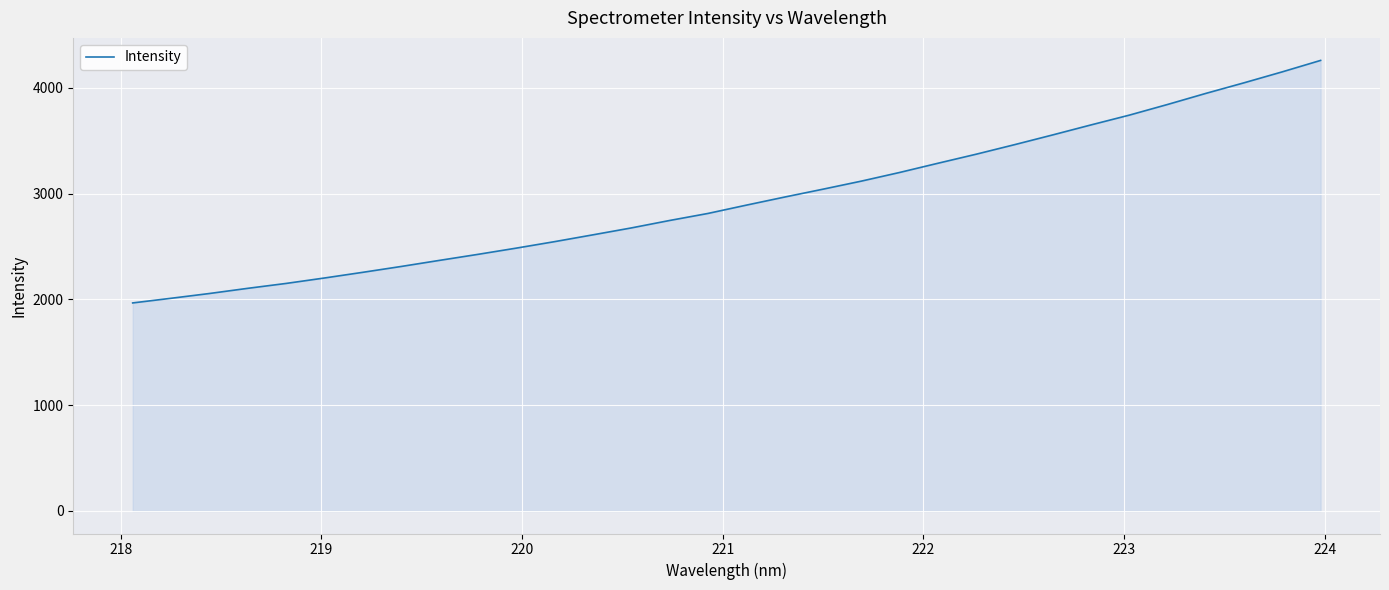

What is the difference between the maximum and minimum values?

2293.4